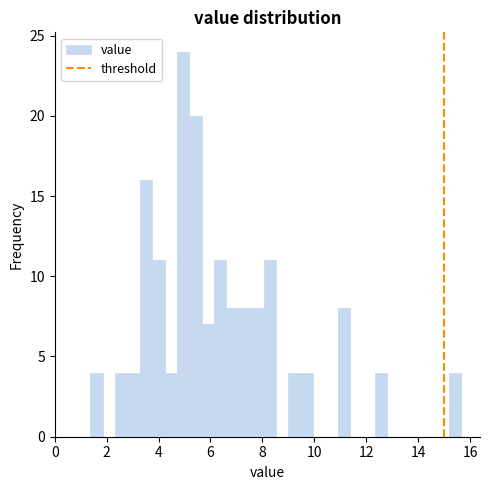

Read against the x-axis, roughly where is the centre of the tallest bar?

5.0